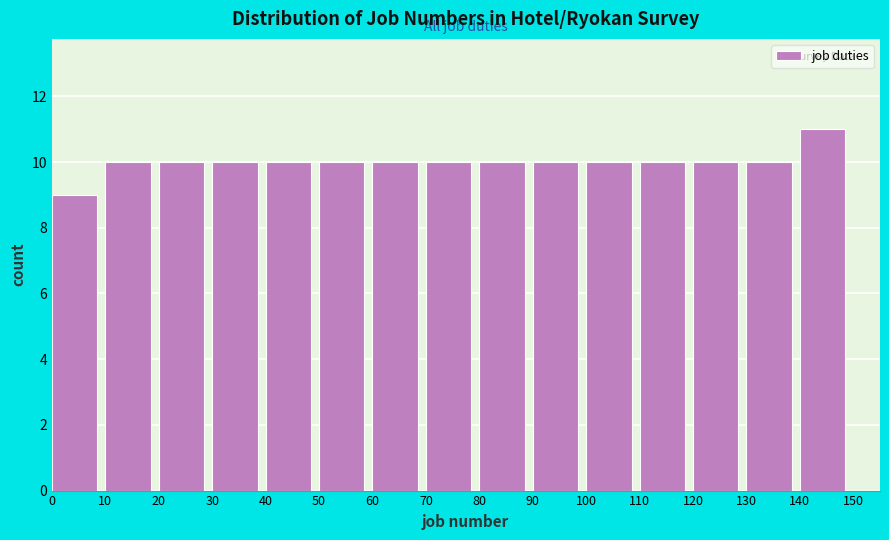

How tall is the bar that spans 100 to 110 on the x-axis? The values are not printed on the chart, so give them approximately, as read against the axis.

10